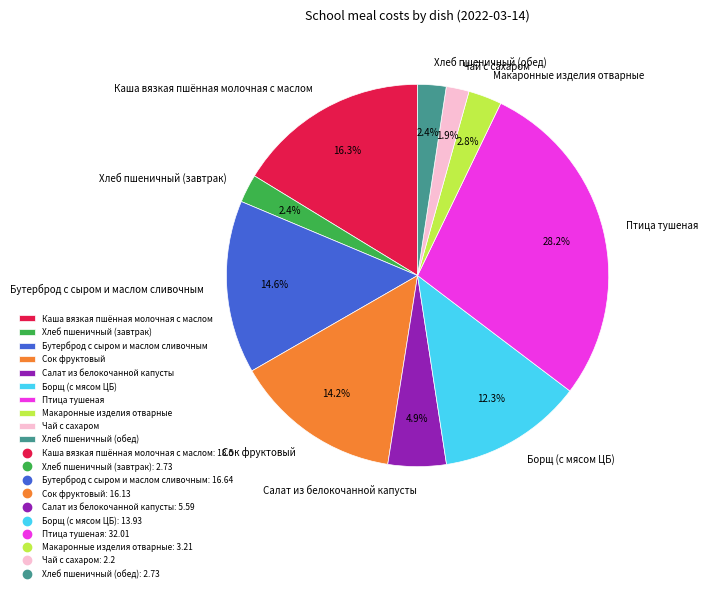

Which category has the biggest portion of the pie?

Птица тушеная